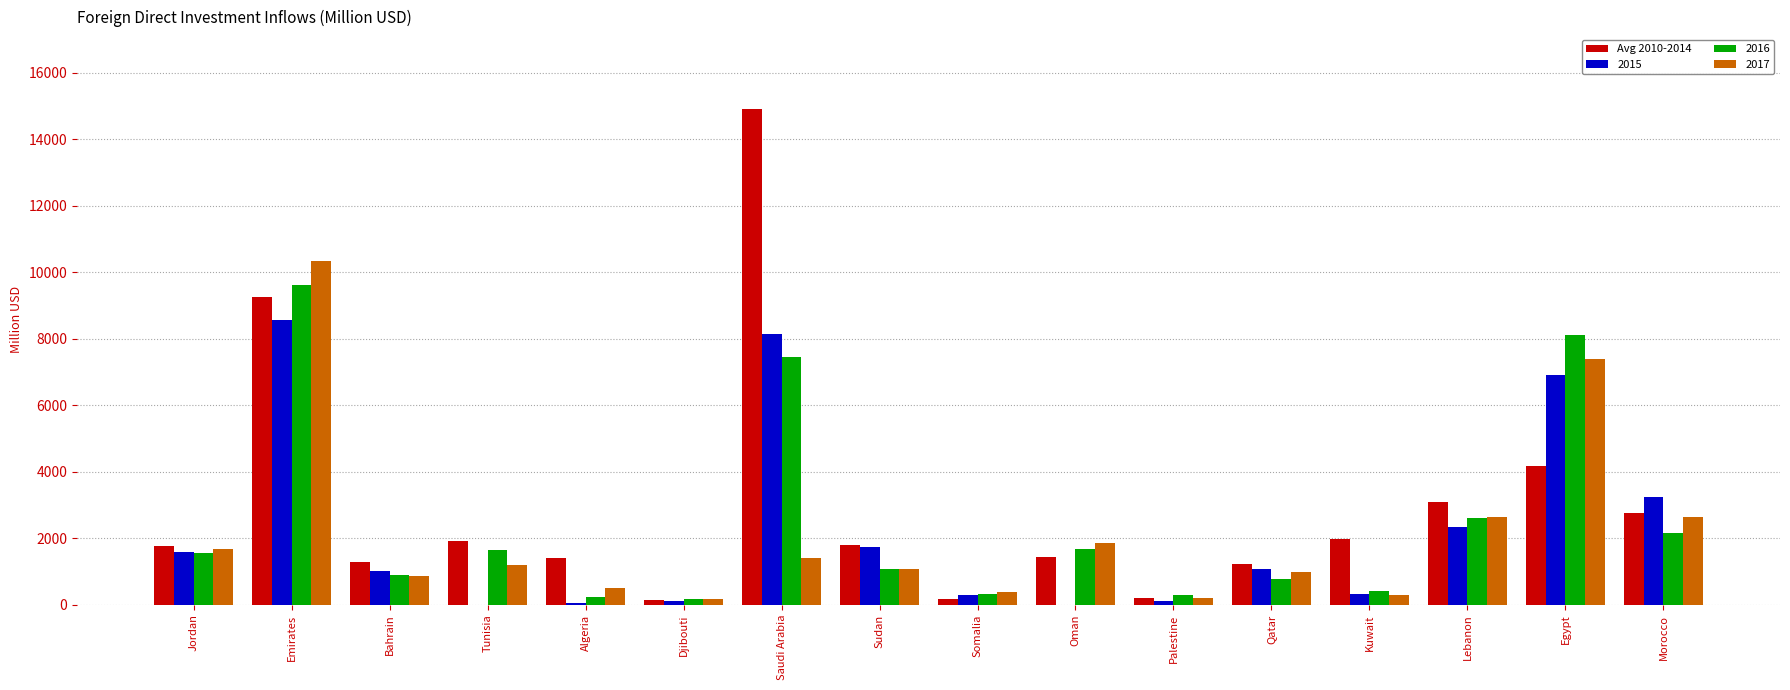

The value of 2015 at Morocco is 5380.9. True or false?

False